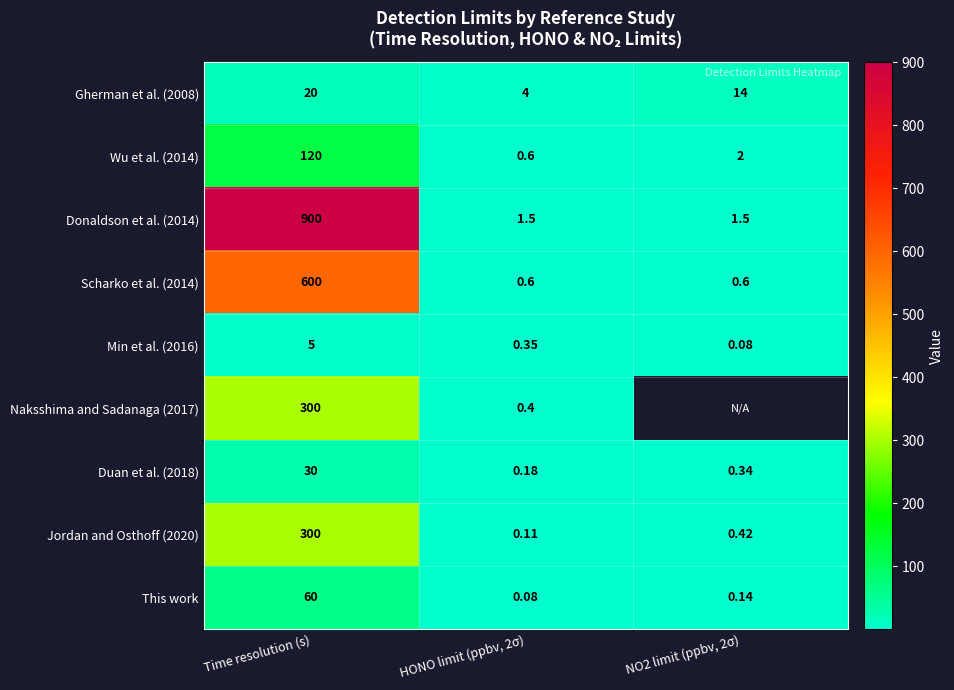

At which category is the sum across all series the highest?

Time resolution (s)